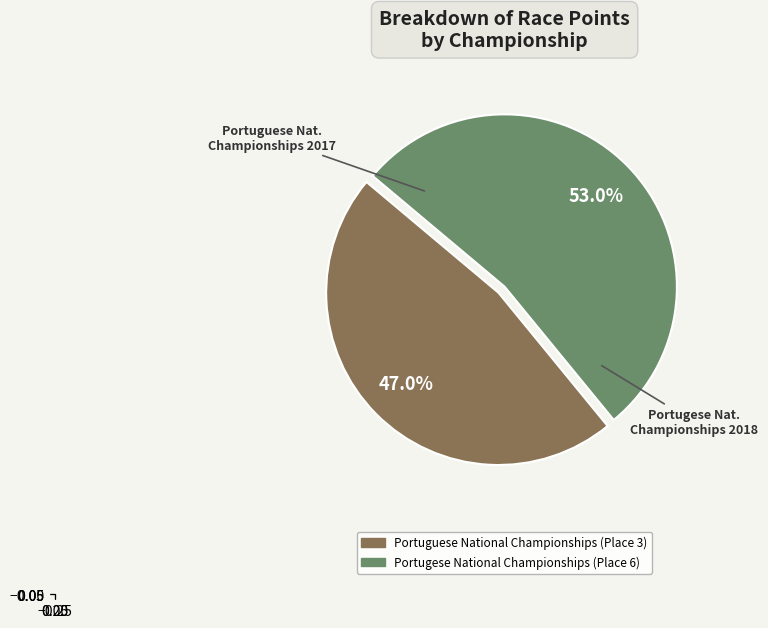

Do Portugese National Championships and Portuguese National Championships together represent more than half of the pie?

Yes